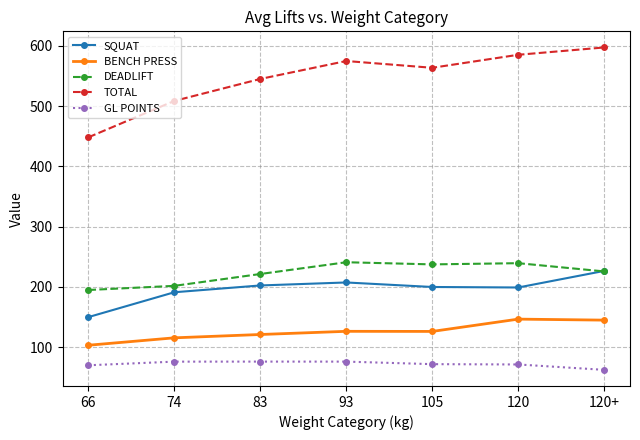

What is the sum of all DEADLIFT values?

1562.3